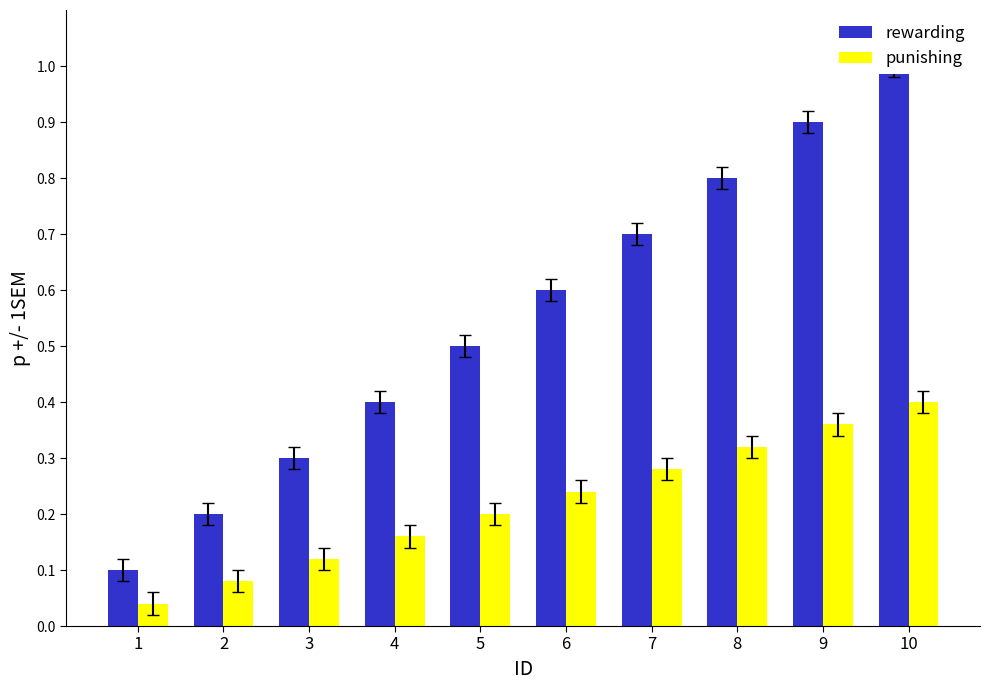

What is the total value across all series at 7?

1.0